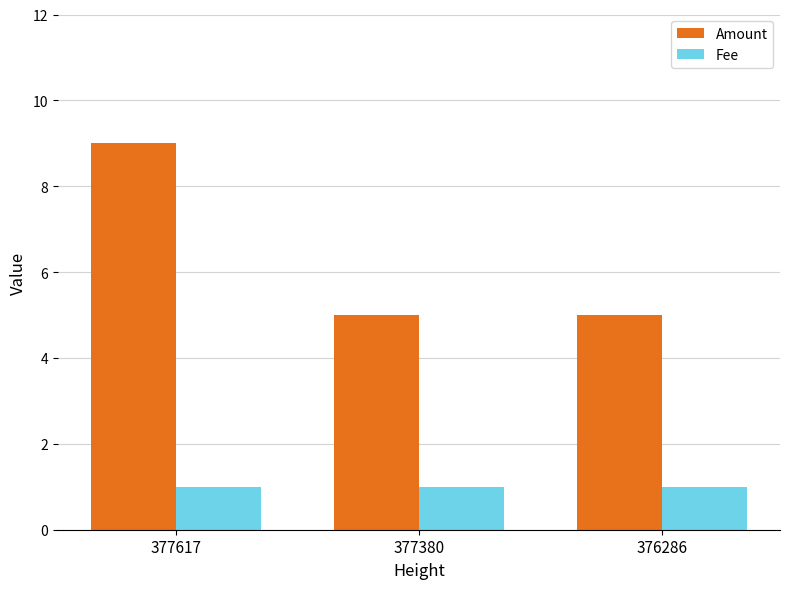

Rank the series by their maximum value, from highest to lowest.

Amount, Fee